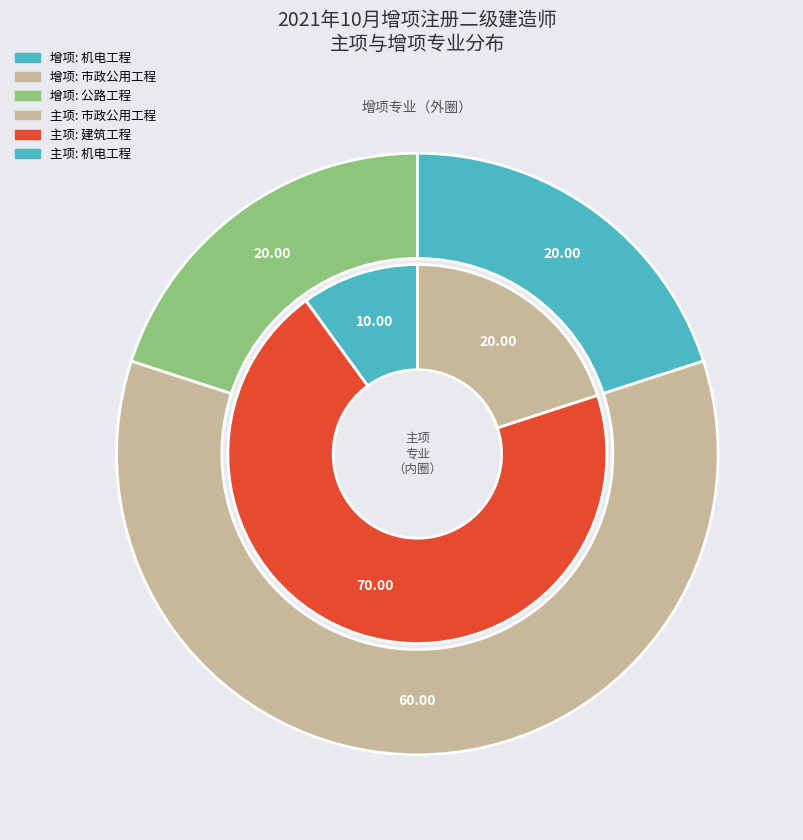

Does 公路工程 account for over 50% of the chart?

No